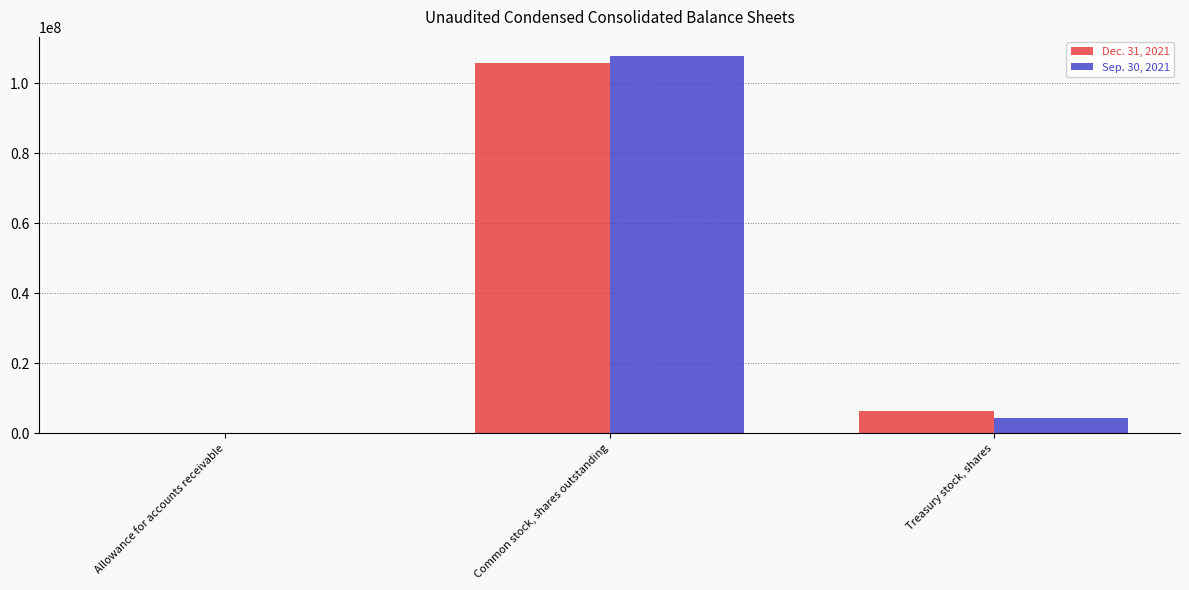

At which label is Sep. 30, 2021 closest to 53950463?

Treasury stock, shares